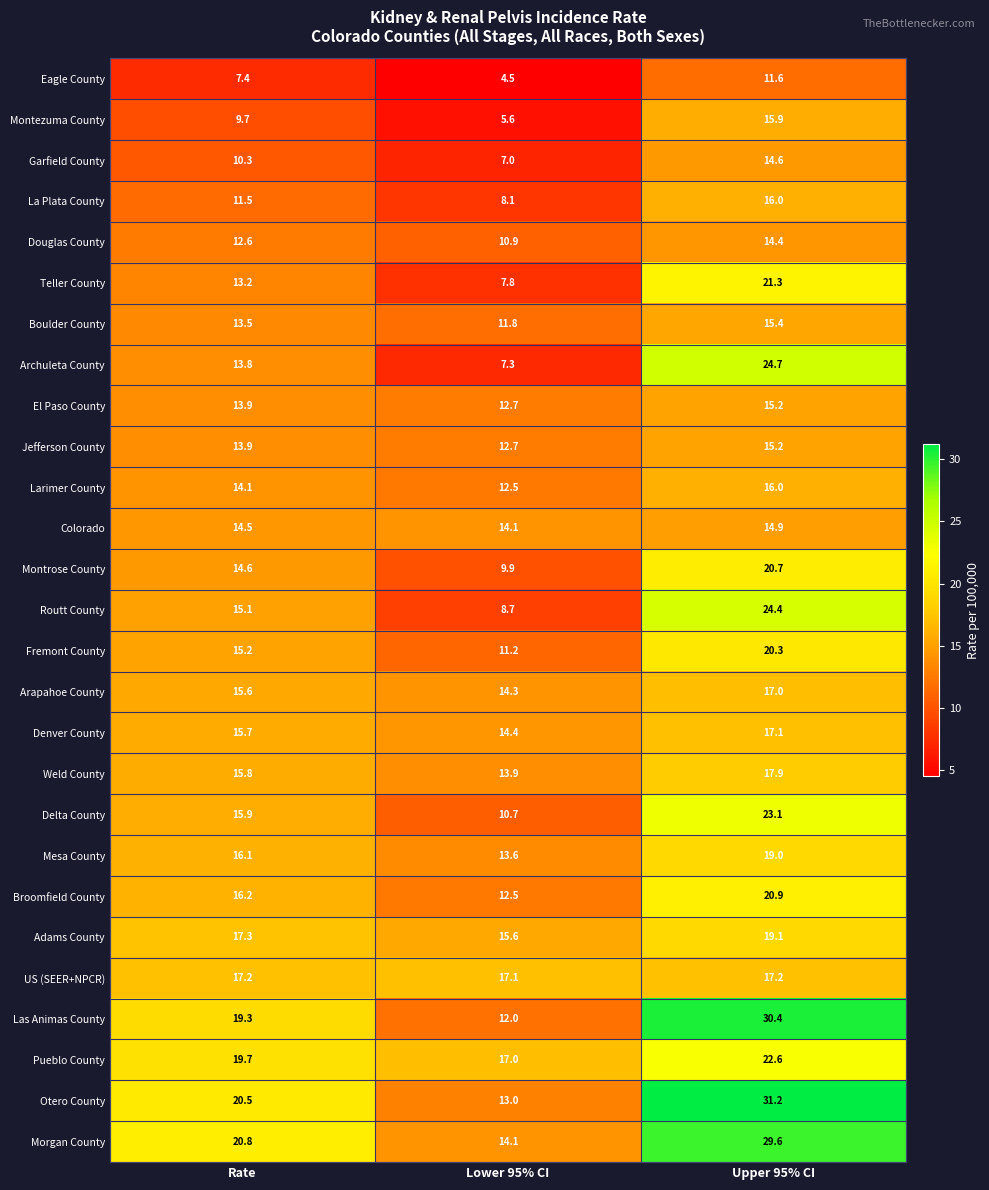

Is it true that Archuleta County equals 8.9 at Rate?

False